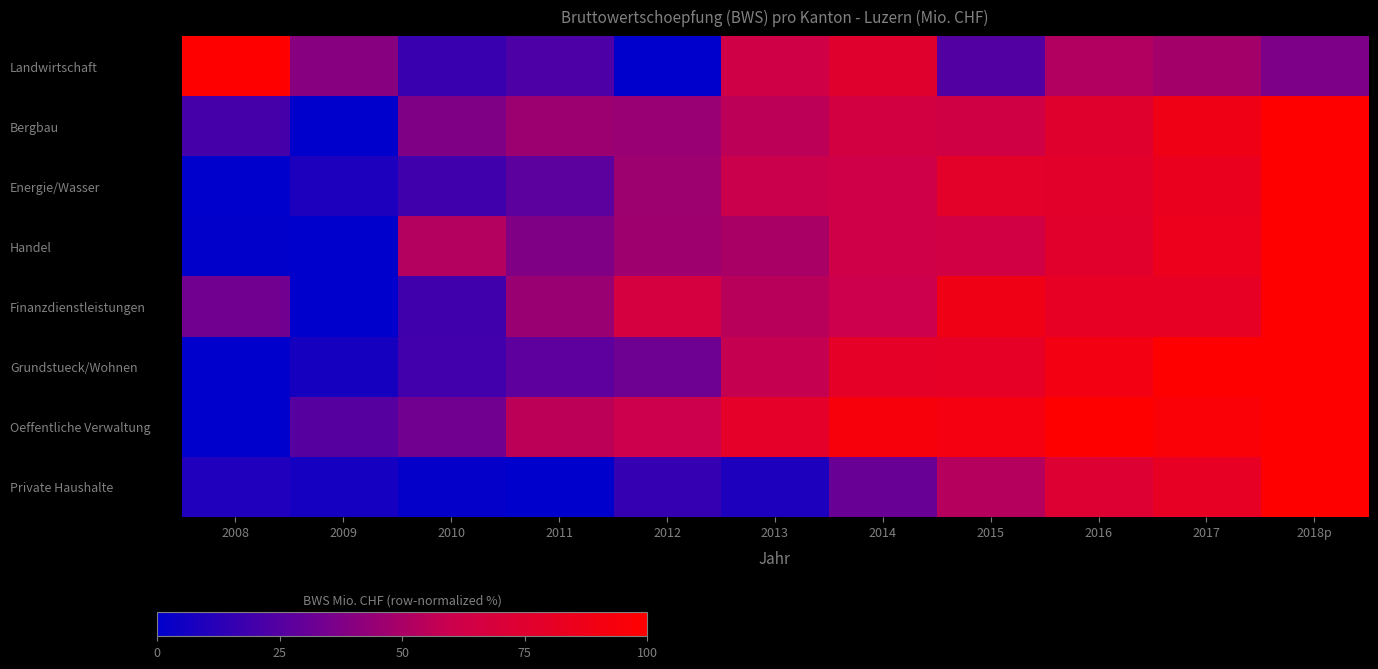

At which category is the sum across all series the highest?

2018p